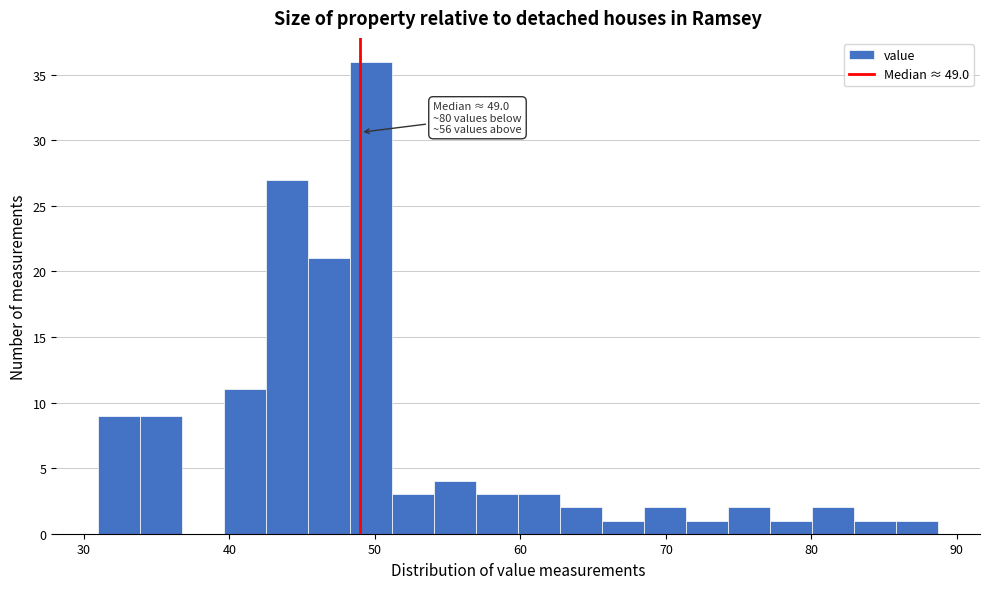

Read against the x-axis, roughly where is the centre of the tallest bar?

50